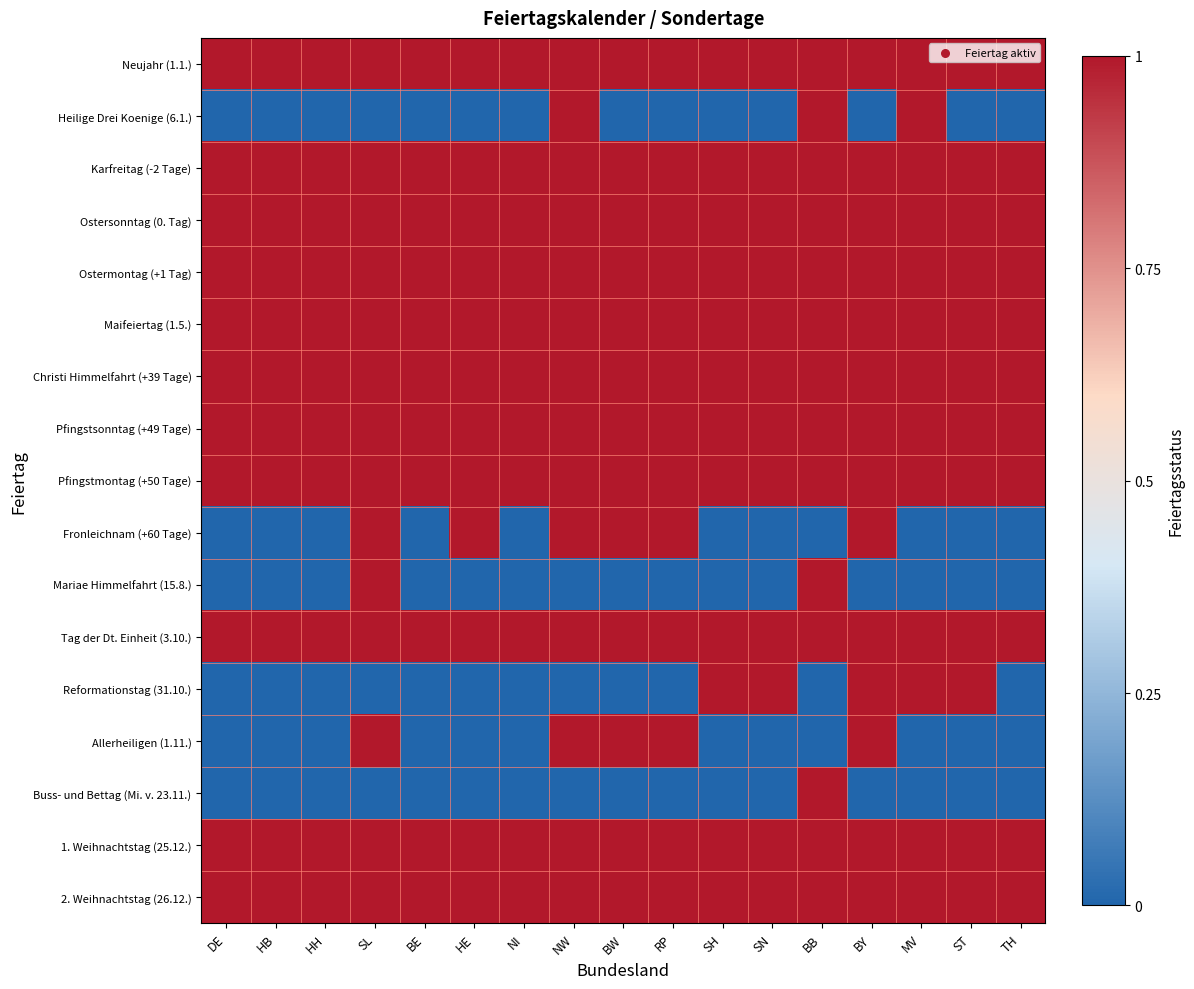

Which has a higher value, SH or SL?

SH